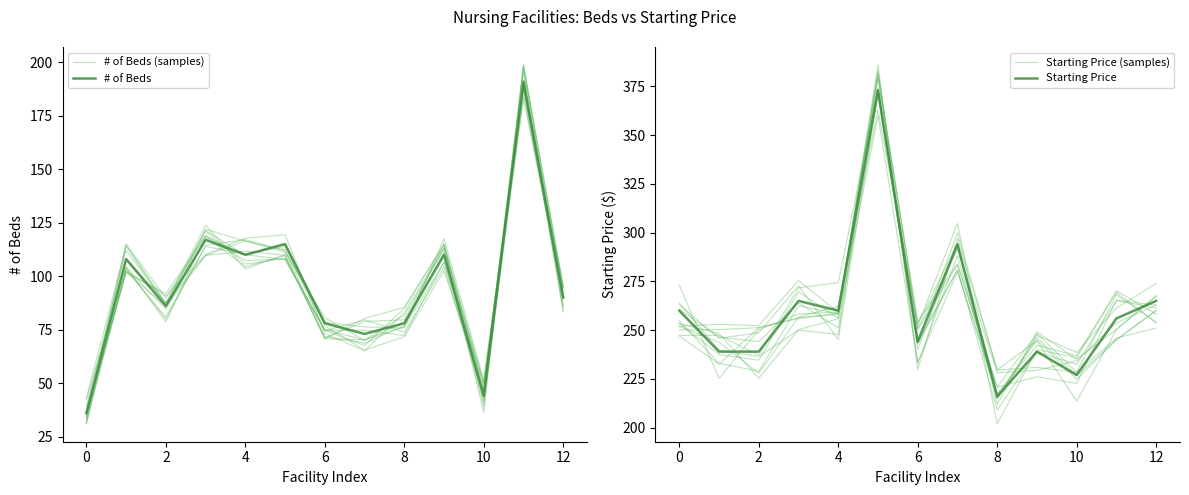

At how many categories does at least one series exceed 319?

1